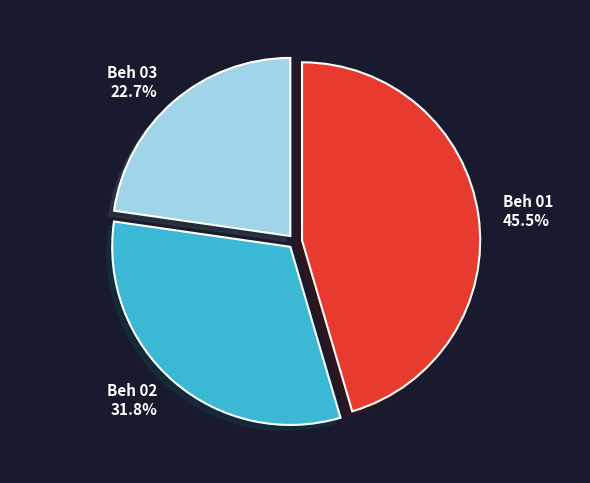

To the nearest percent, what is the difference between the Beh 01 and Beh 03 slice percentages?

23%